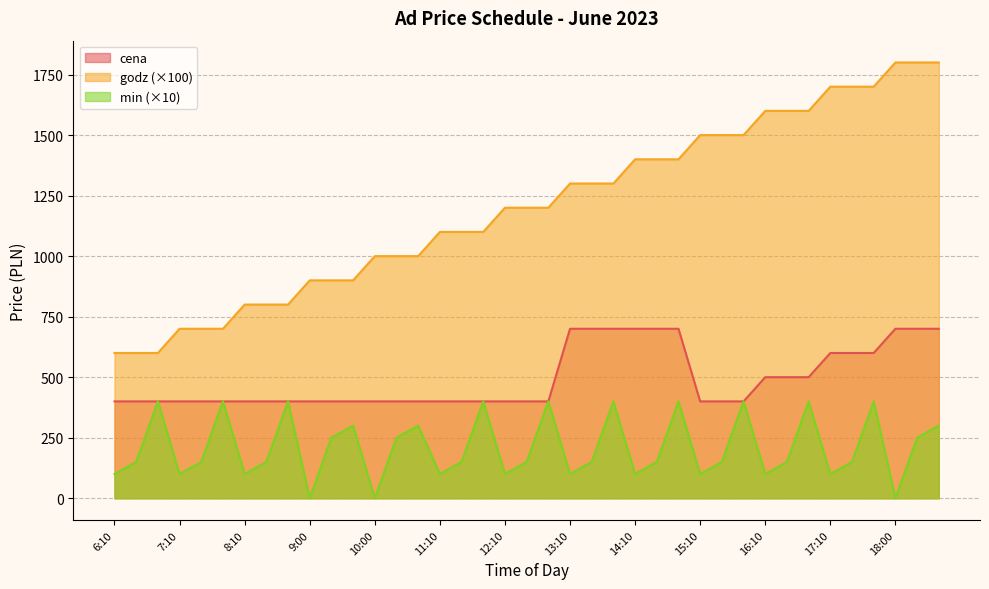

Reading left to right, extract all data points from this chart.

cena: 400	400	400	400	400	400	400	400	400	400	400	400	400	400	400	400	400	400	400	400	400	700	700	700	700	700	700	400	400	400	500	500	500	600	600	600	700	700	700
godz: 600	600	600	700	700	700	800	800	800	900	900	900	1000	1000	1000	1100	1100	1100	1200	1200	1200	1300	1300	1300	1400	1400	1400	1500	1500	1500	1600	1600	1600	1700	1700	1700	1800	1800	1800
min: 100	150	400	100	150	400	100	150	400	0	250	300	0	250	300	100	150	400	100	150	400	100	150	400	100	150	400	100	150	400	100	150	400	100	150	400	0	250	300